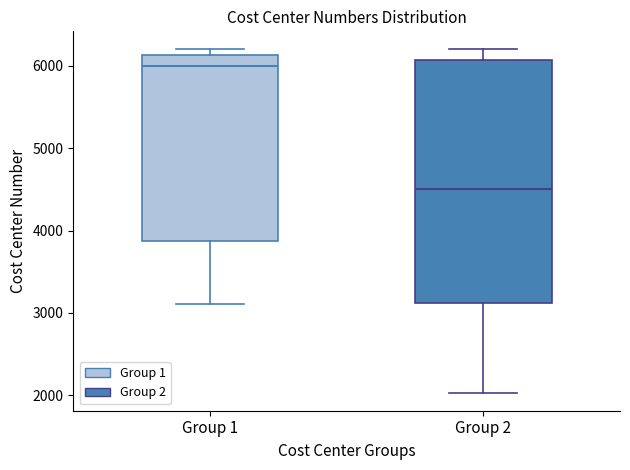

Reading left to right, read every box against the y-axis: the position of its median line, the range the box covers, and the ends of its whiskers. The values are not printed on the chart, so give them approximately, as read against the axis.

Group 1: median 6000, box 3900 to 6100, whiskers 3100 to 6200
Group 2: median 4500, box 3100 to 6100, whiskers 2000 to 6200